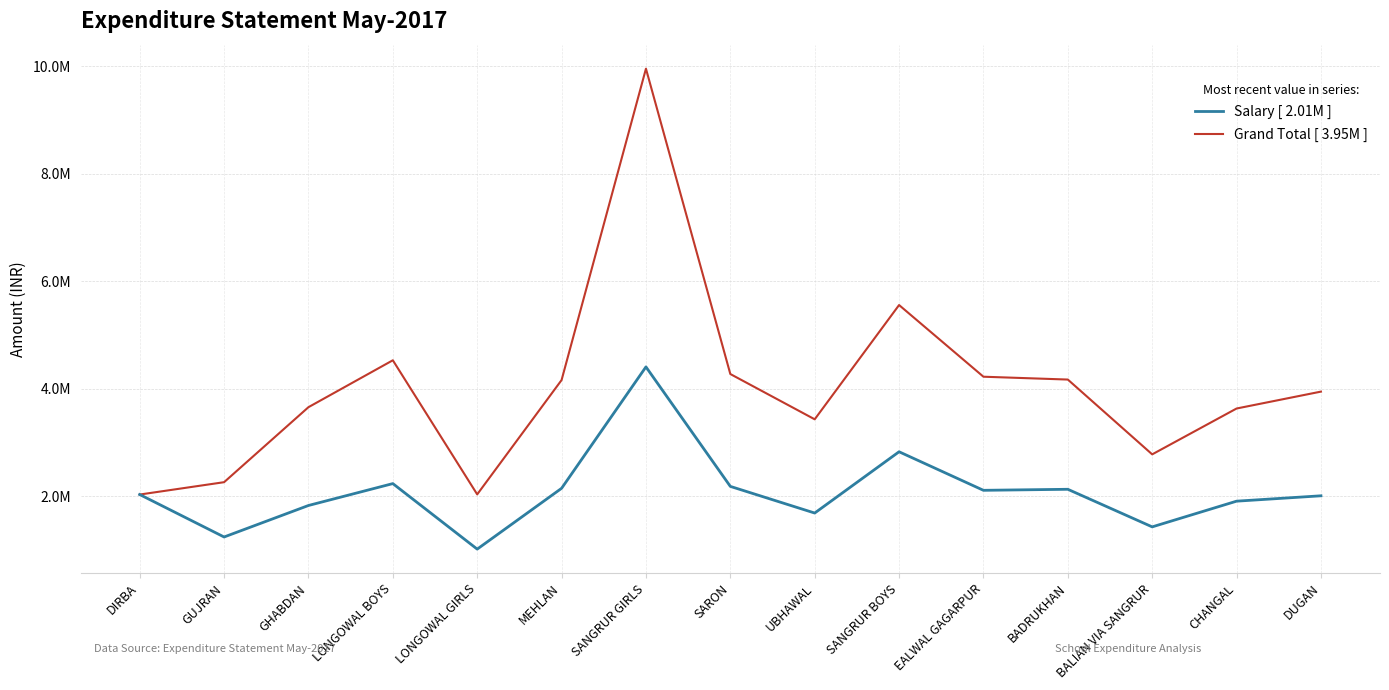

Reading left to right, what are all the values shown in this chart?

Salary: 2034451	1245310	1830881	2237871	1019902	2150170	4407335	2185887	1690542	2829614	2112957	2132081	1433367	1911186	2011018
Grand Total: 2034451	2264026	3658431	4530110	2037494	4162271	9950468	4274578	3432912	5556911	4224591	4171813	2781372	3633543	3947614